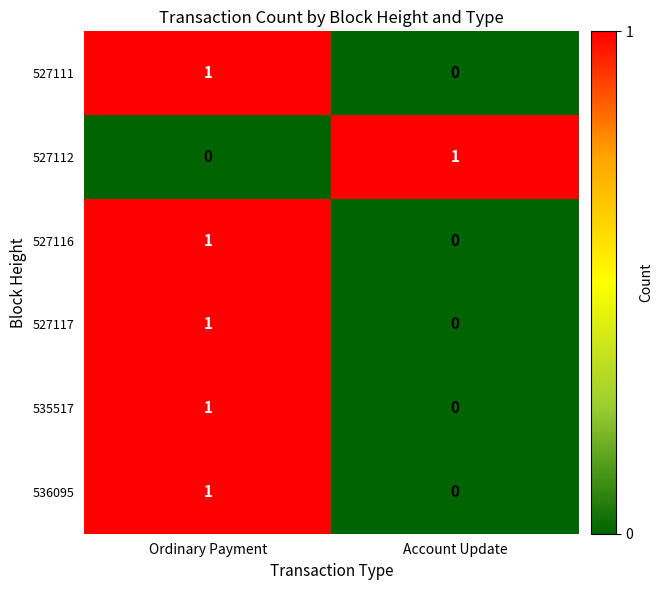

What is the difference between the highest and lowest values at Account Update?

1